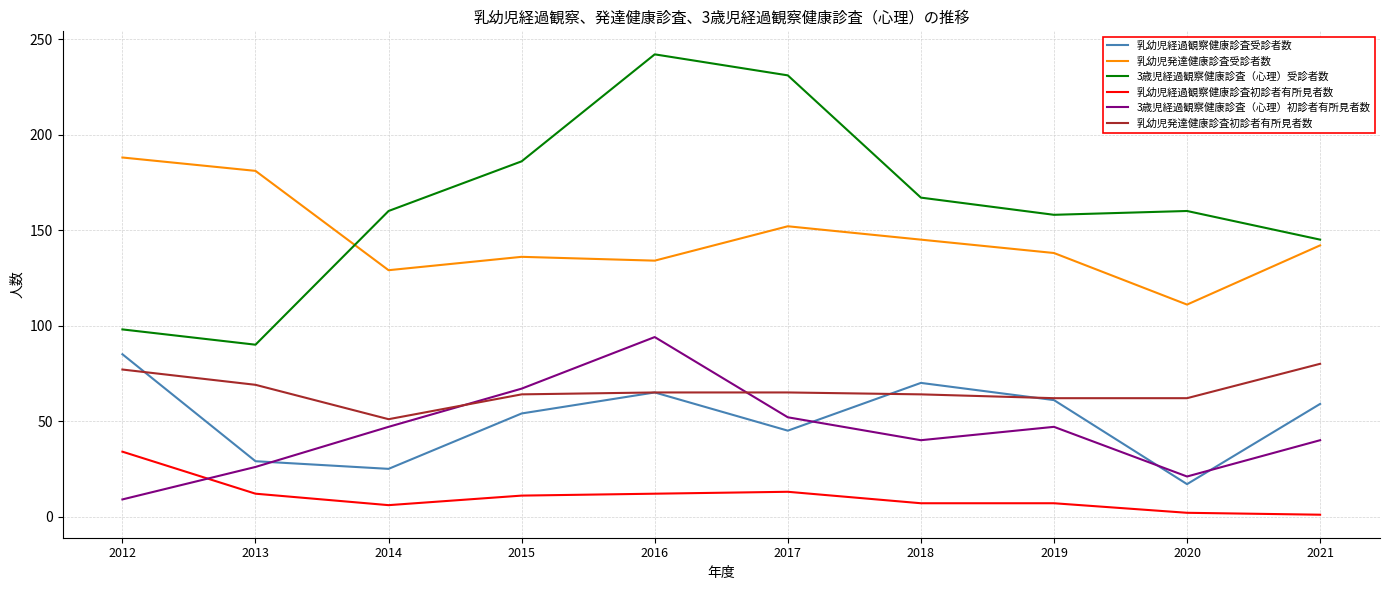

The value of 乳幼児経過観察健康診査受診者数 at 2015 is 72. True or false?

False